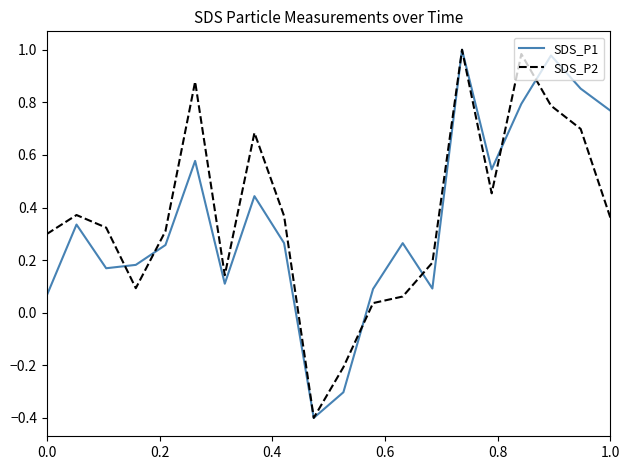

How many negative values does the SDS_P2 series have?

2